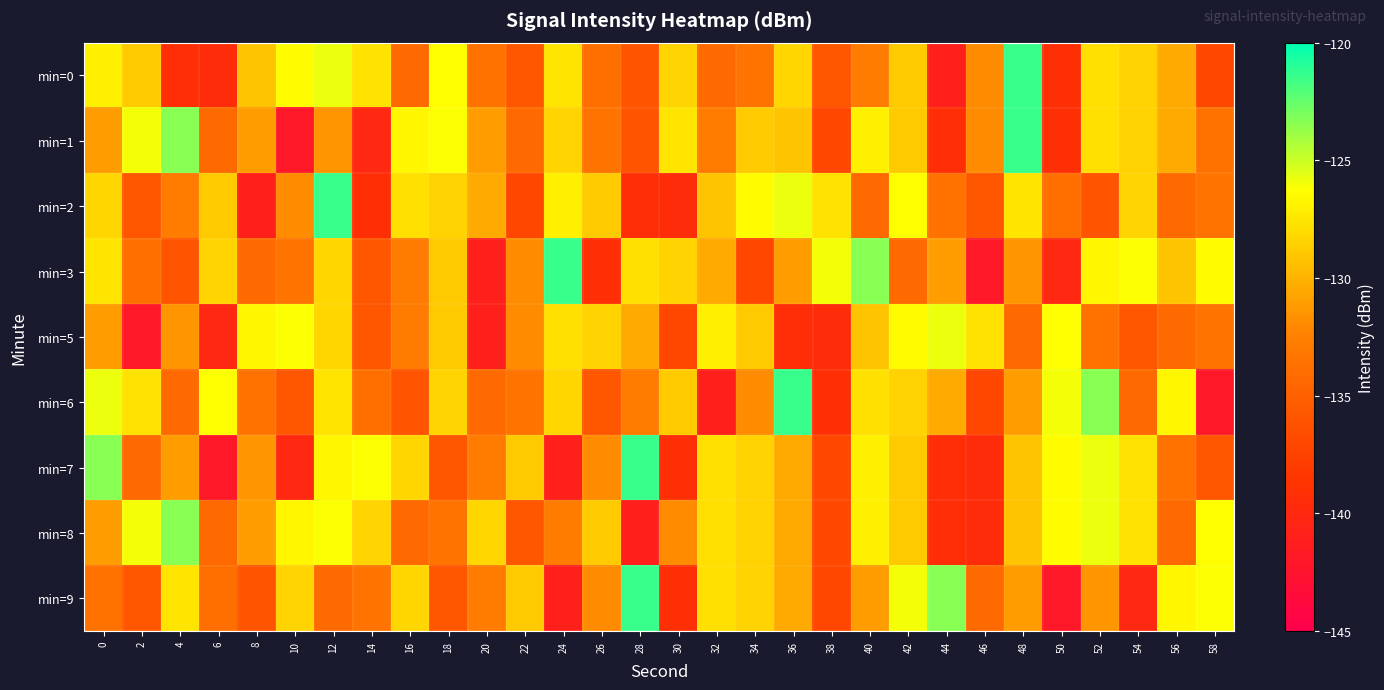

Count the number of categories in the chart.

30